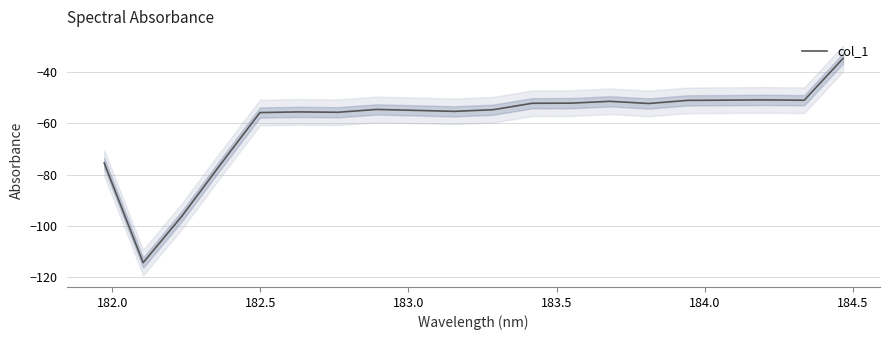

What is the greatest value displayed?

-34.6